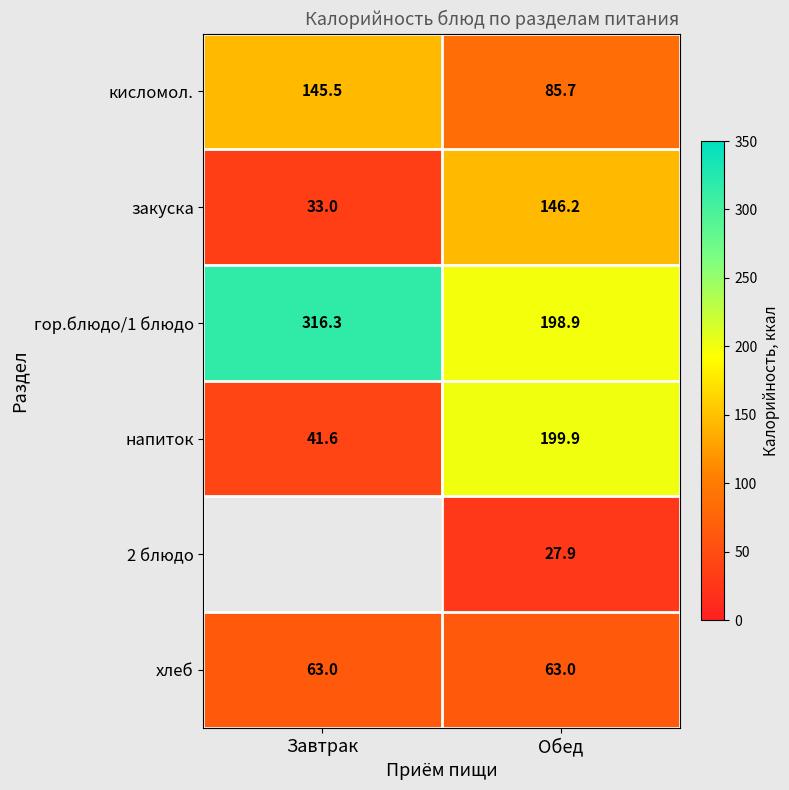

What is the sum of all гор.блюдо/1 блюдо values?

515.2